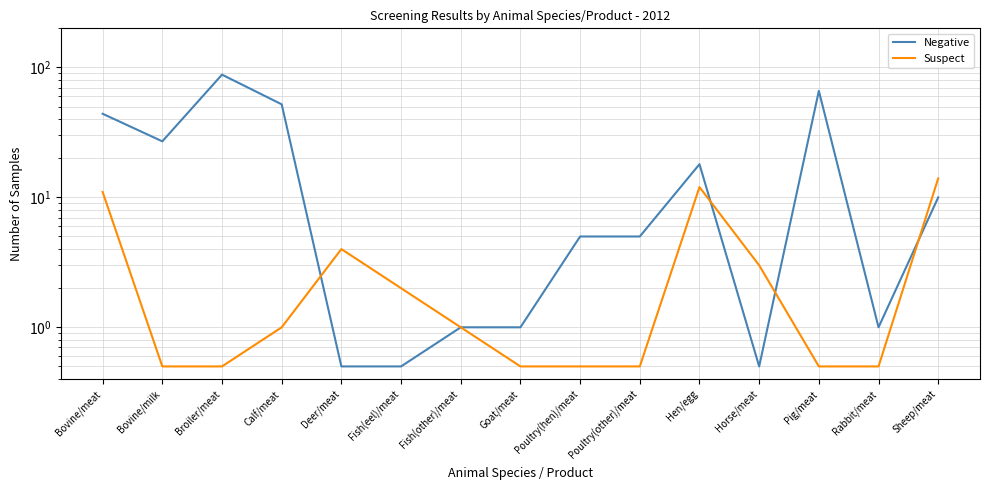

How many interior local peaks does the Negative series have?

3